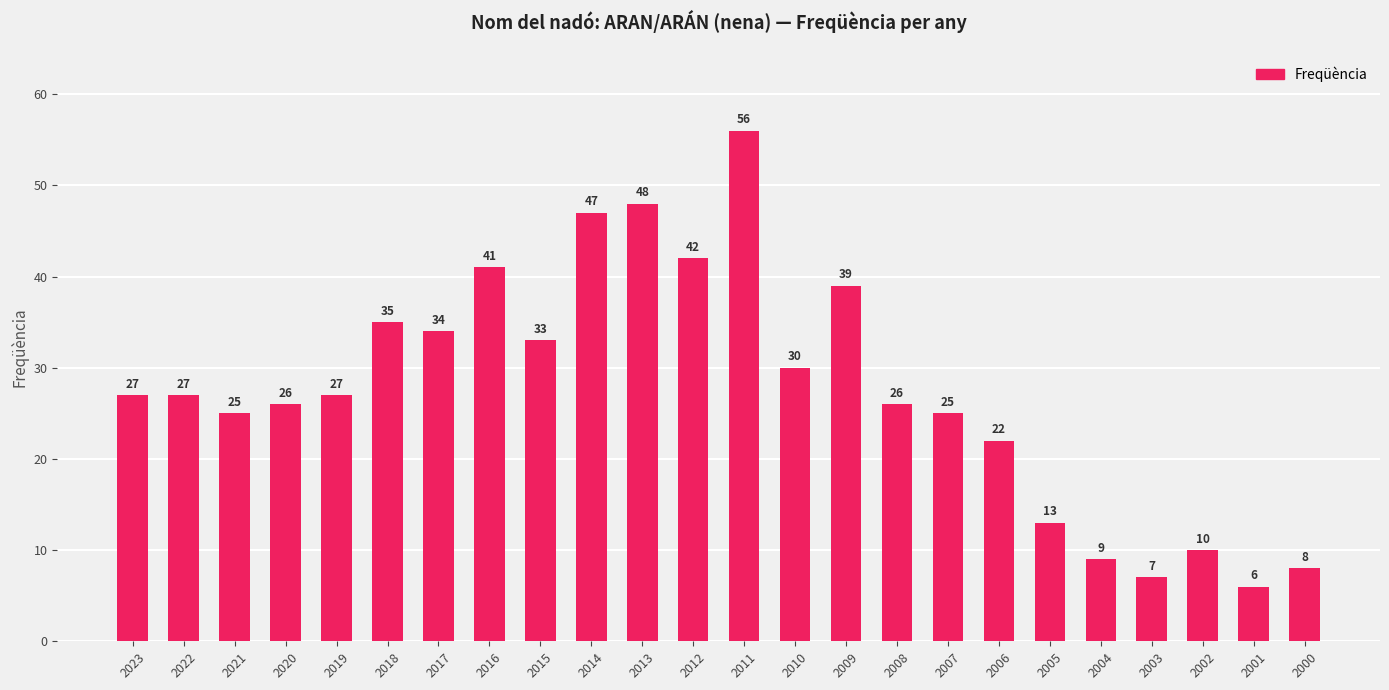

Between 2018 and 2007, which is larger?

2018